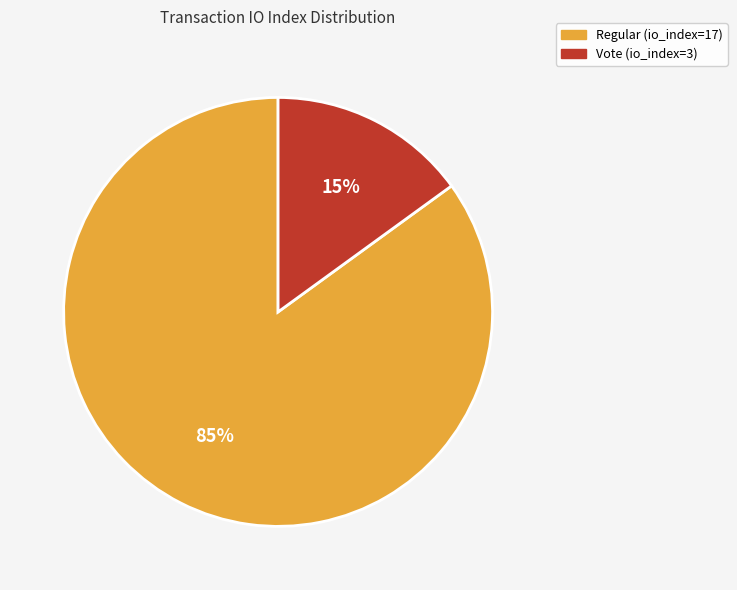

Count the number of slices in the pie.

2